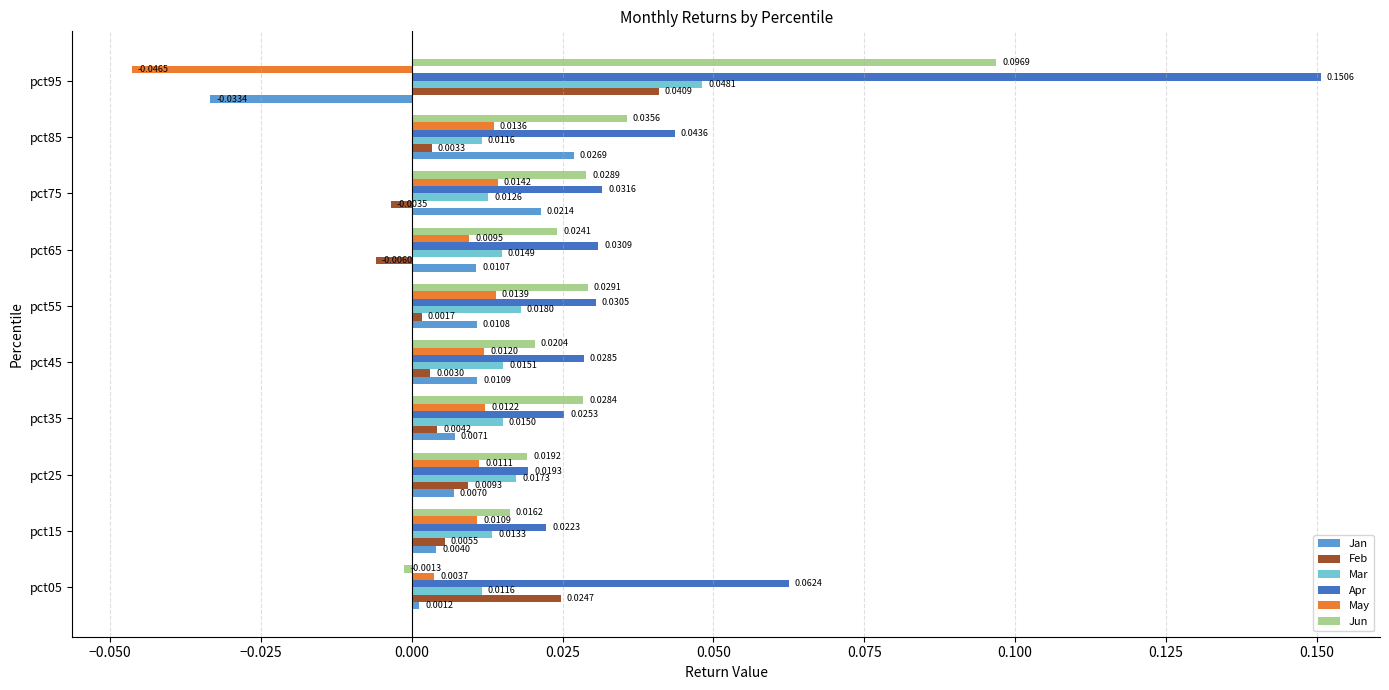

Which series has the largest range (max minus min)?

Apr